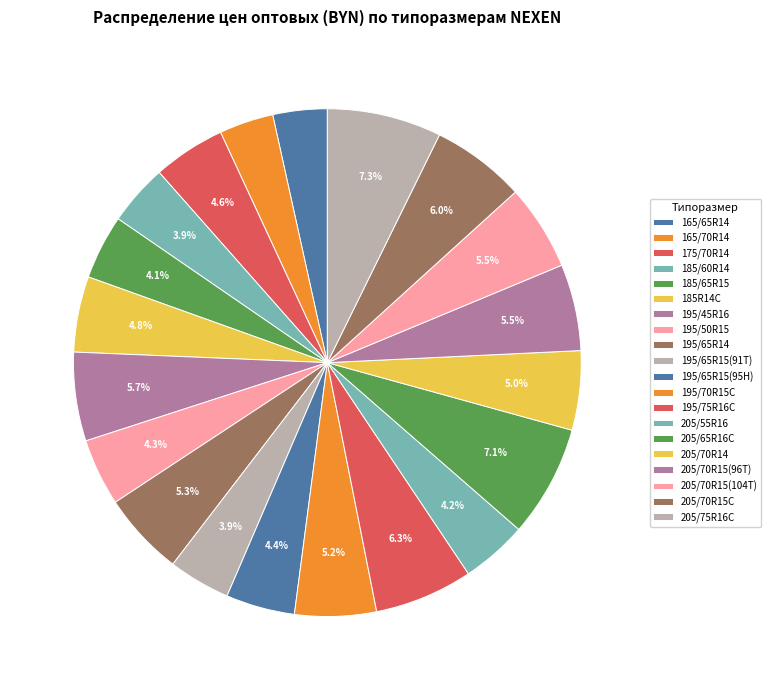

To the nearest percent, what is the difference between the 195/75R16C and 205/55R16 slice percentages?

2%